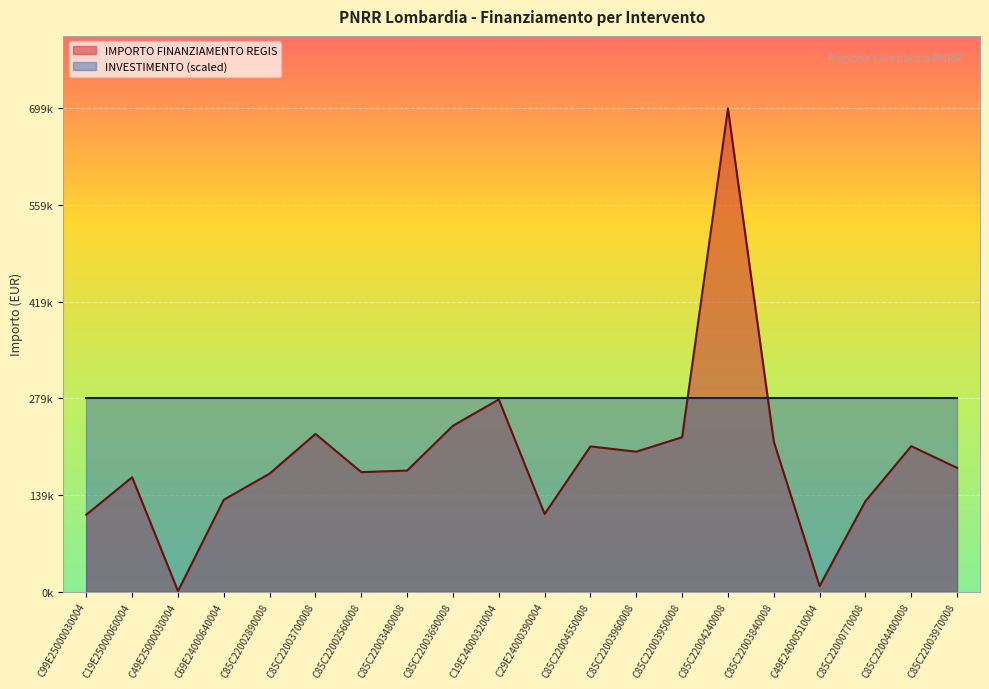

What is the difference between the values at C85C22002890008 and C85C22003950008?

52593.6